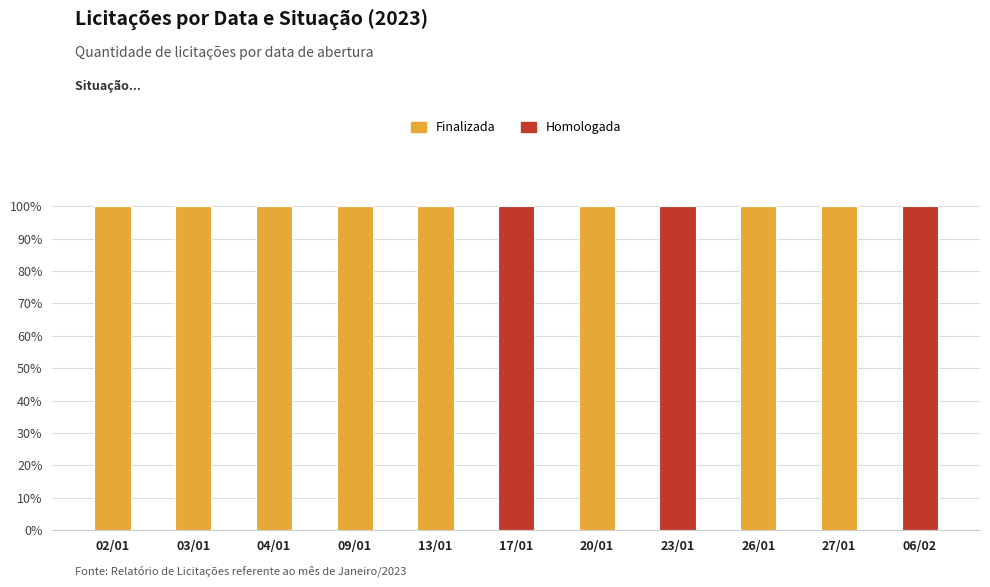

The value of Finalizada at 26/01 is 160. True or false?

False